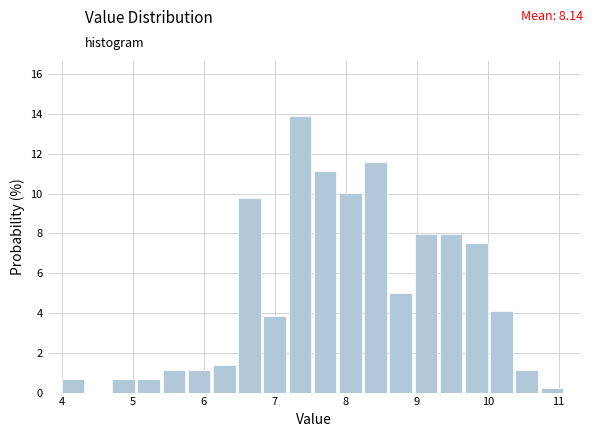

Around what value on the x-axis is the tallest bar? Give the approximate position of its centre, as read against the axis.

7.4